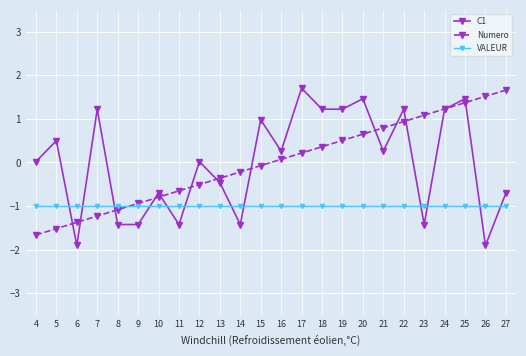

At which category is the sum across all series the highest?

25